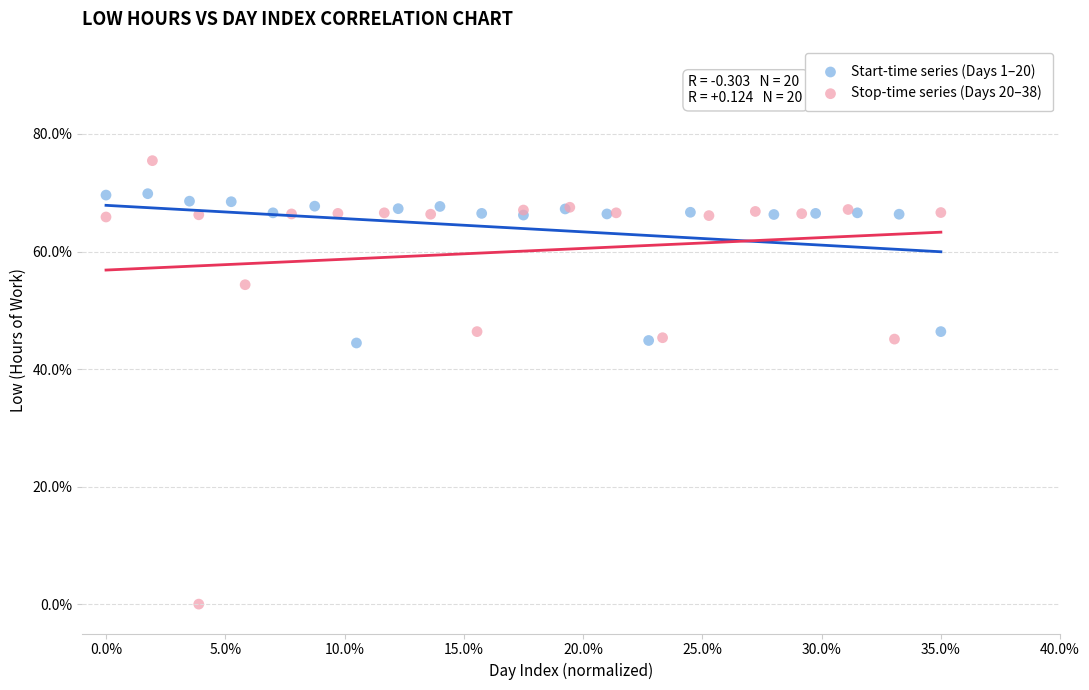

Which series has the largest Y range (max minus min)?

Stop-time series (Days 20–38)